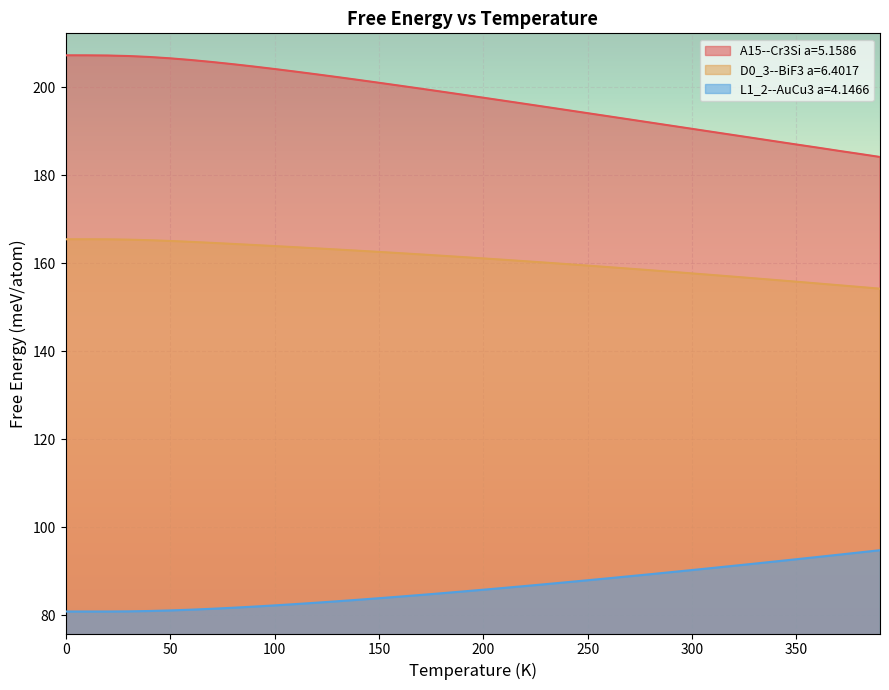

What is the average value of the D0_3--BiF3 a=6.4017 series?

160.8